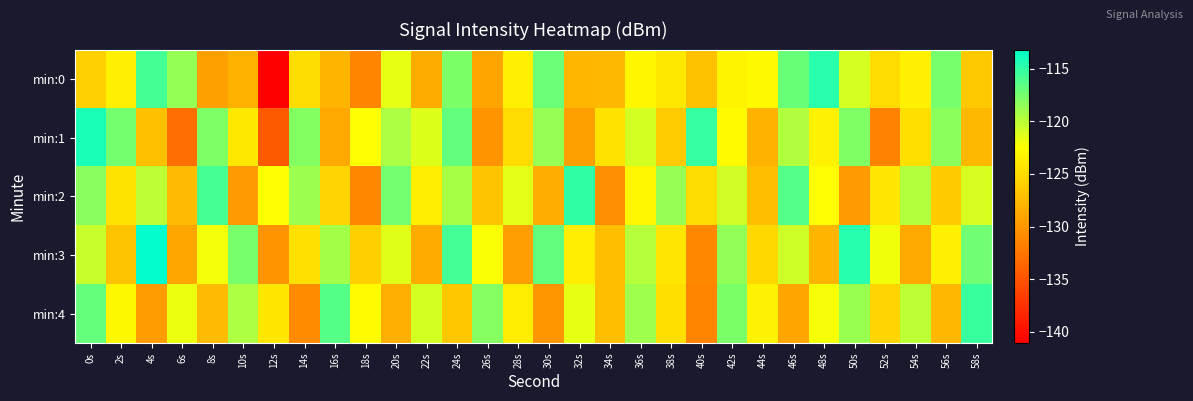

Count the number of data series in this chart.

5